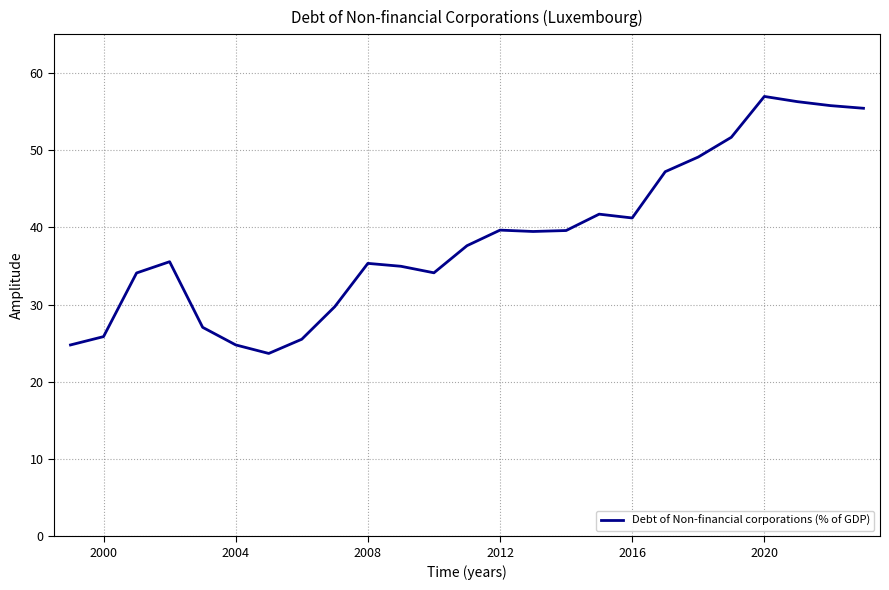

How many lines are shown in the chart?

1